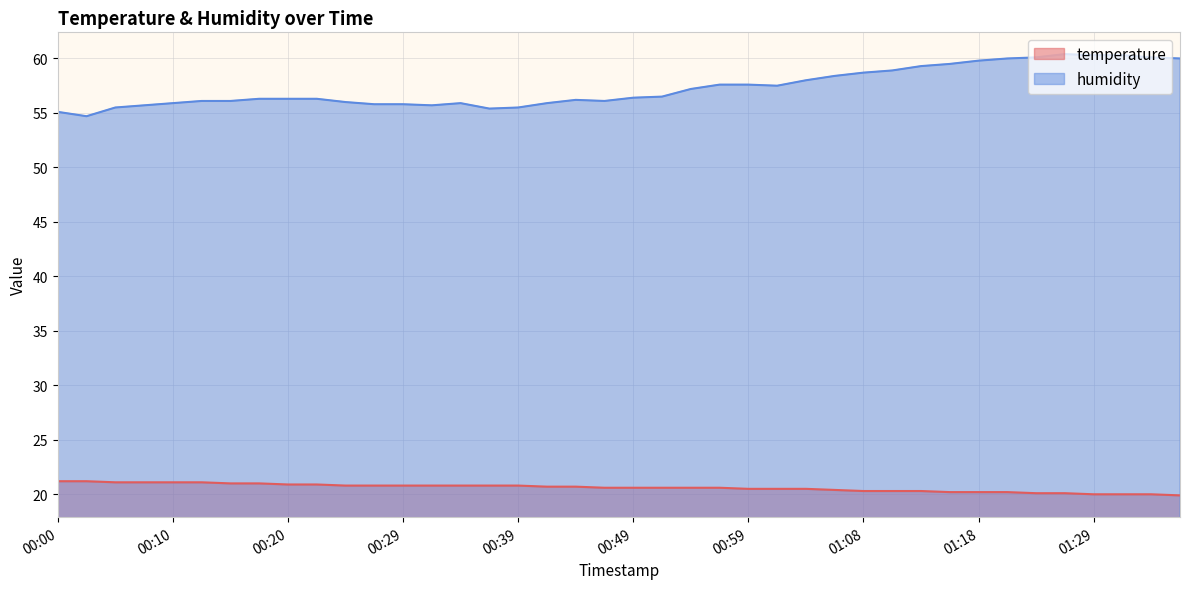

True or false: humidity has a value of 88.1 at 00:25.

False